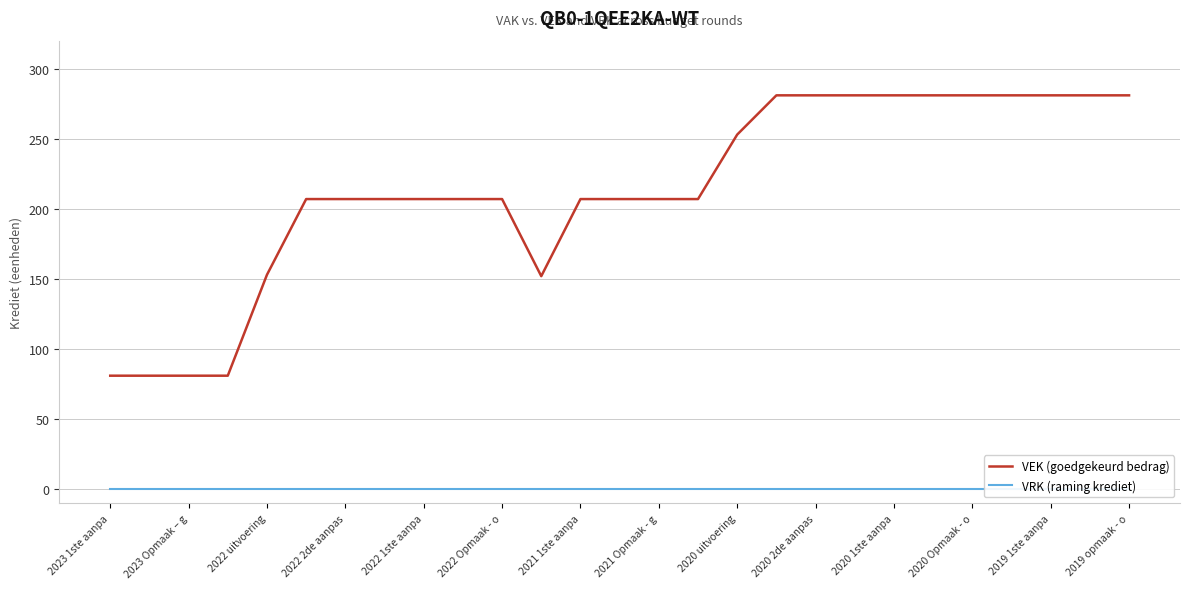

How many VEK (goedgekeurd bedrag) values are between 207 and 281?

21